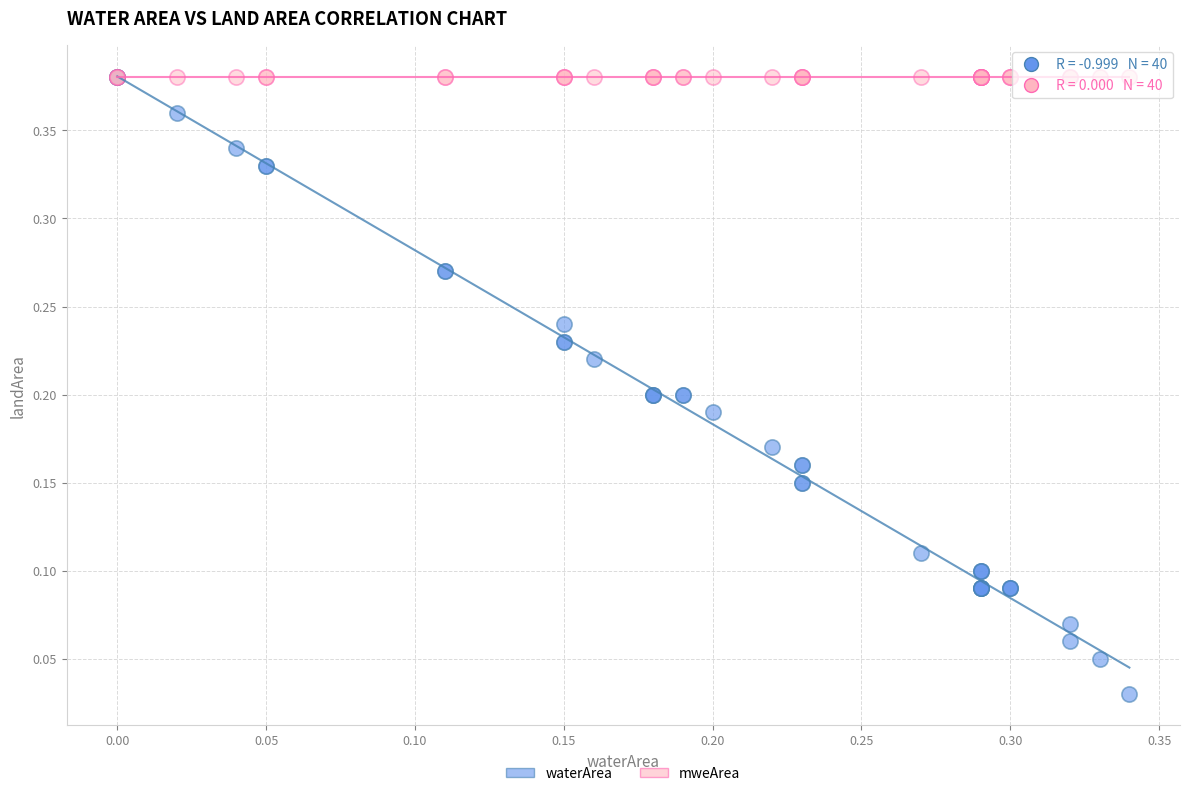

Which series reaches the minimum Y coordinate?

waterArea